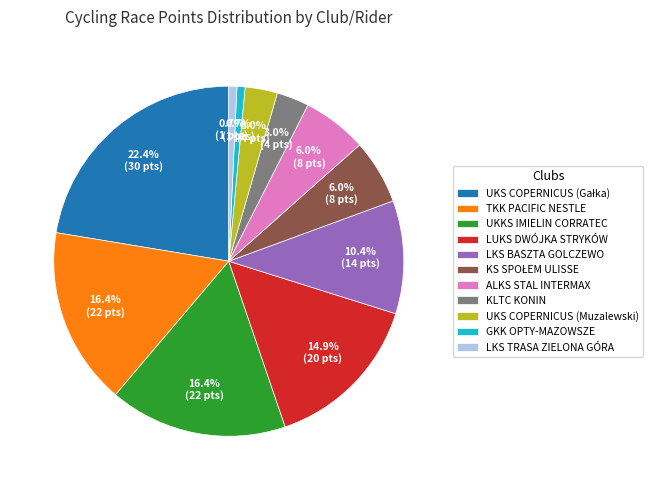

Between ALKS STAL INTERMAX and UKKS IMIELIN CORRATEC, which is larger?

UKKS IMIELIN CORRATEC